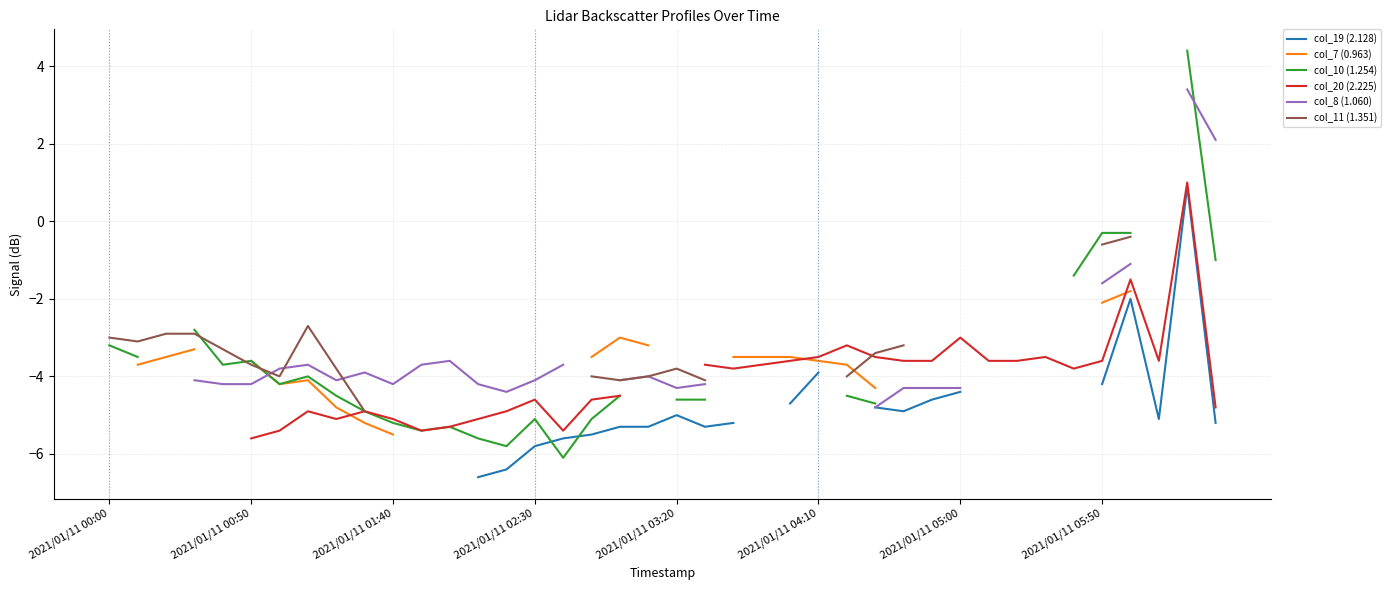

True or false: col_8 (1.060) has a value of -3.9 at 9.

True